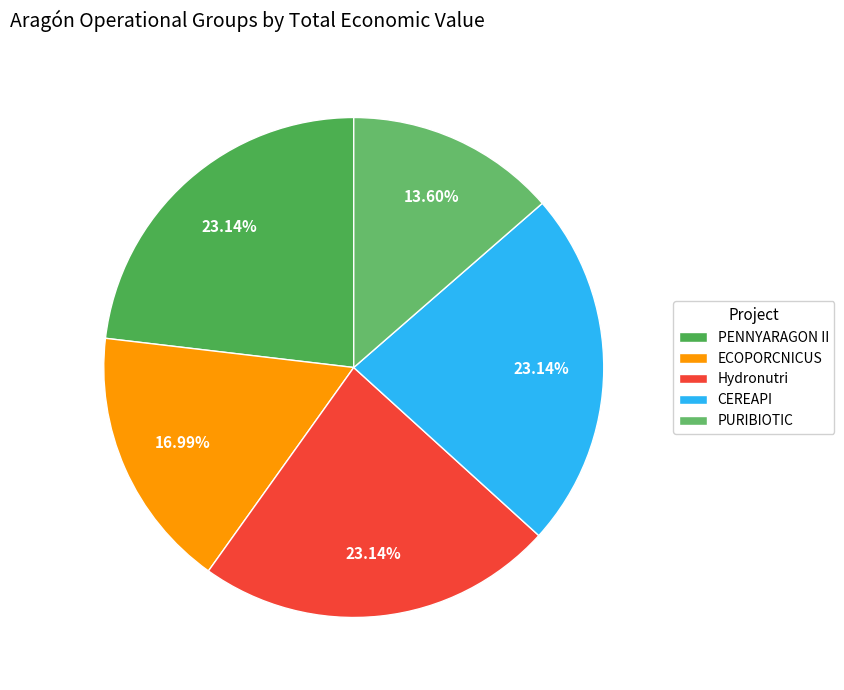

Is it true that ECOPORCNICUS is 17% of the pie?

True